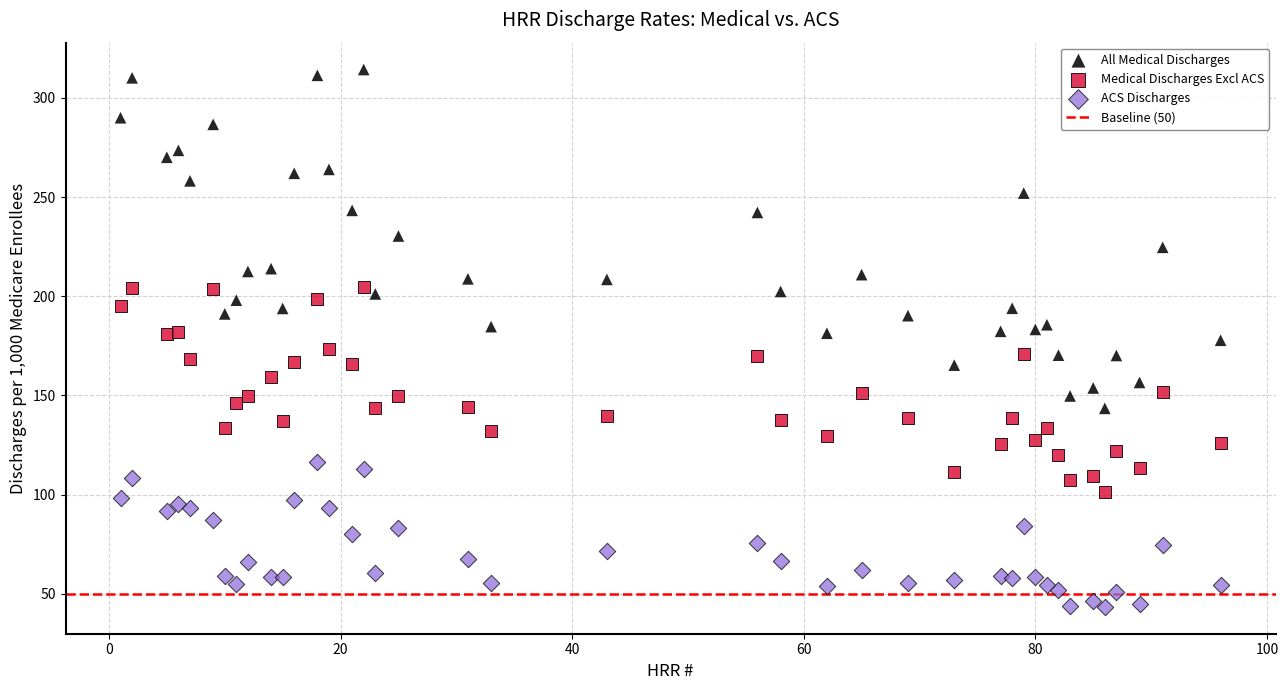

Which series has the widest spread of Y values?

All Medical Discharges